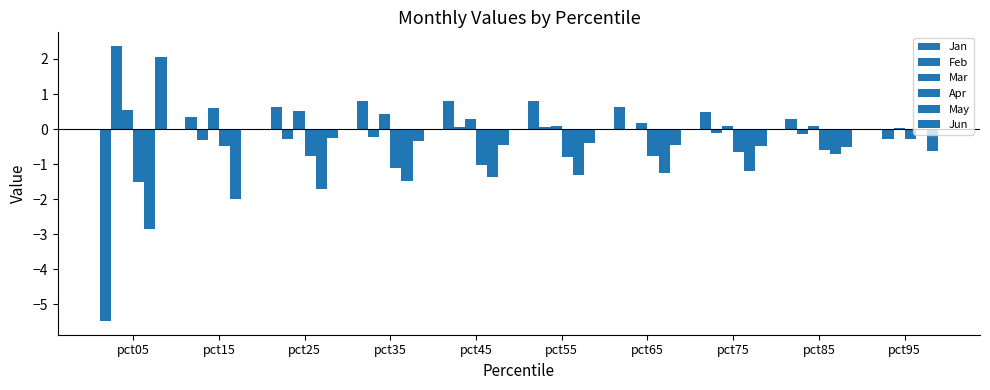

Reading left to right, list all the values displayed in this chart.

Jan: -5.5	0.3	0.6	0.8	0.8	0.8	0.6	0.5	0.3	0.0
Feb: 2.4	-0.3	-0.3	-0.2	0.1	0.1	-0.0	-0.1	-0.1	-0.3
Mar: 0.5	0.6	0.5	0.4	0.3	0.1	0.2	0.1	0.1	0.0
Apr: -1.5	-0.5	-0.8	-1.1	-1.0	-0.8	-0.8	-0.6	-0.6	-0.3
May: -2.9	-2.0	-1.7	-1.5	-1.4	-1.3	-1.2	-1.2	-0.7	0.0
Jun: 2.1	-0.0	-0.3	-0.3	-0.5	-0.4	-0.4	-0.5	-0.5	-0.6